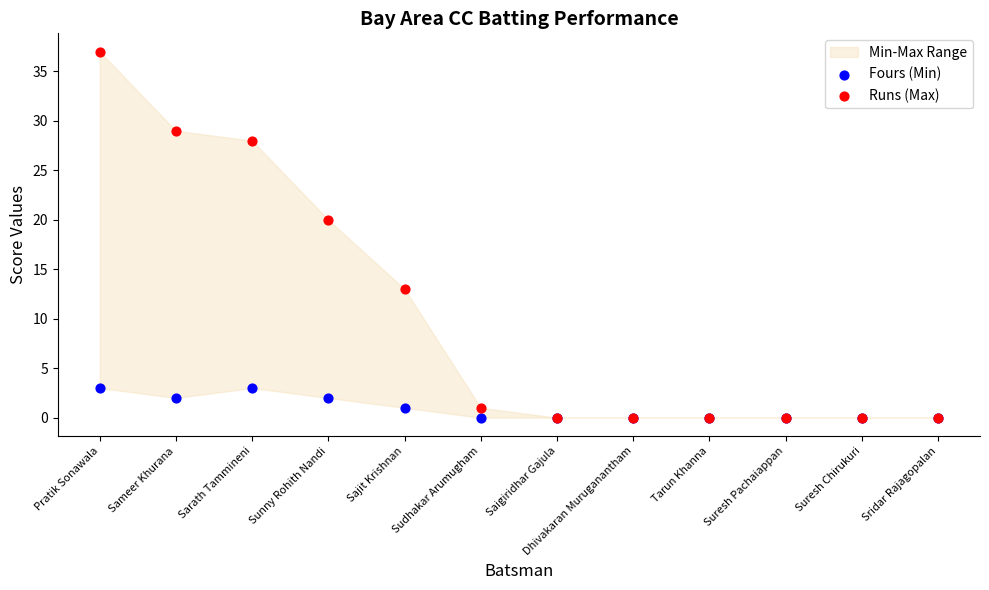

Across all series, what Y value is closest to 18?

20